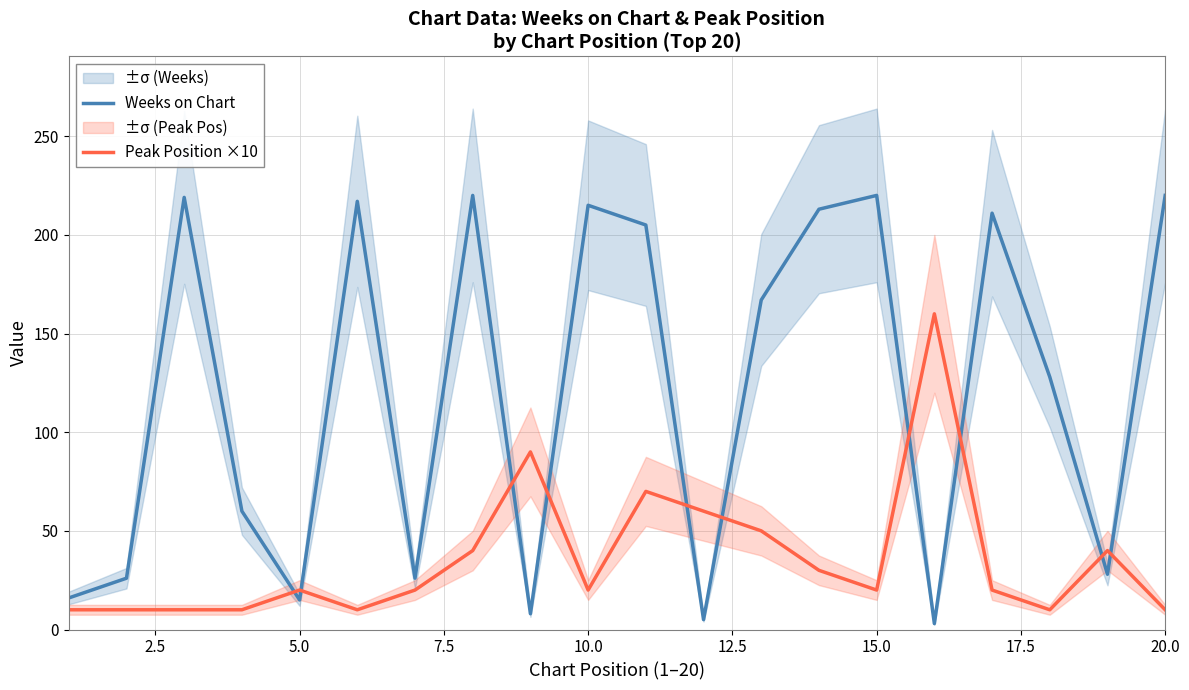

Is this an area chart (filled region under the line)?

No